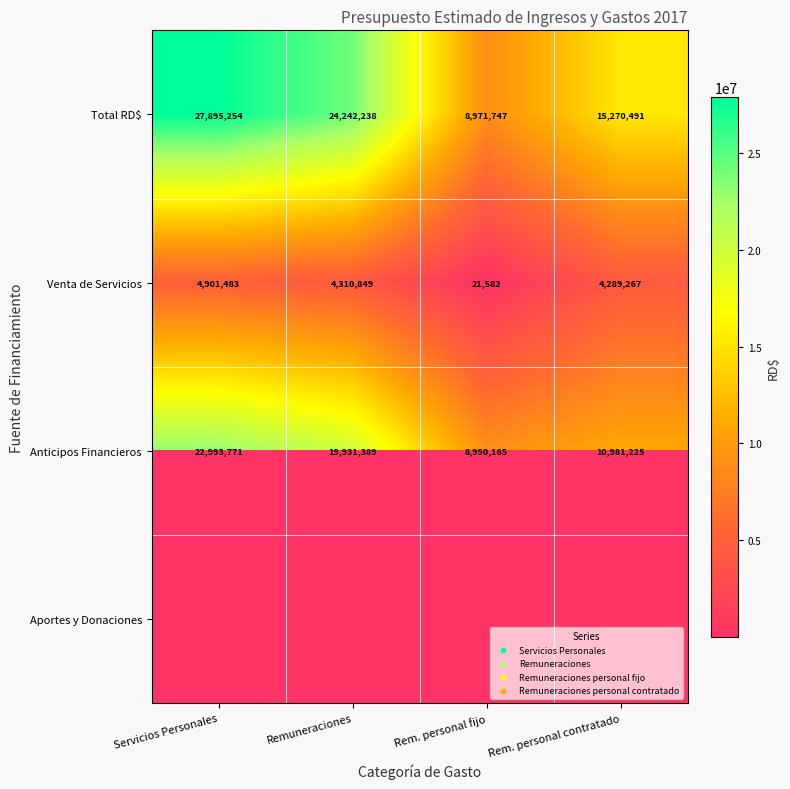

Which category has the lowest value in the Anticipos Financieros series?

Rem. personal fijo